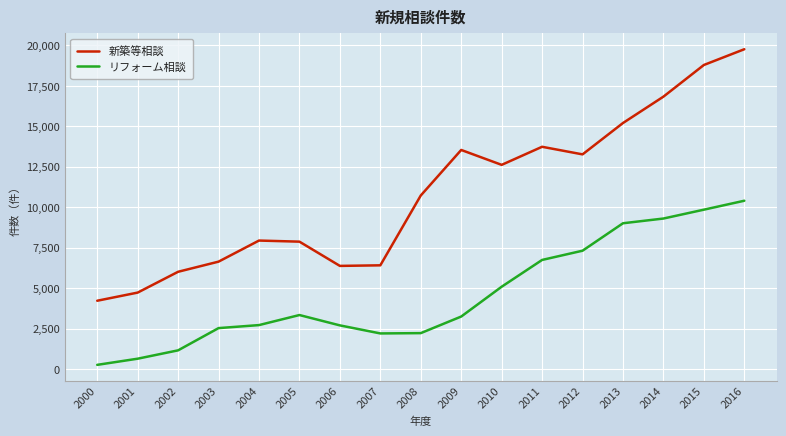

Does the chart display data point markers on the line(s)?

No